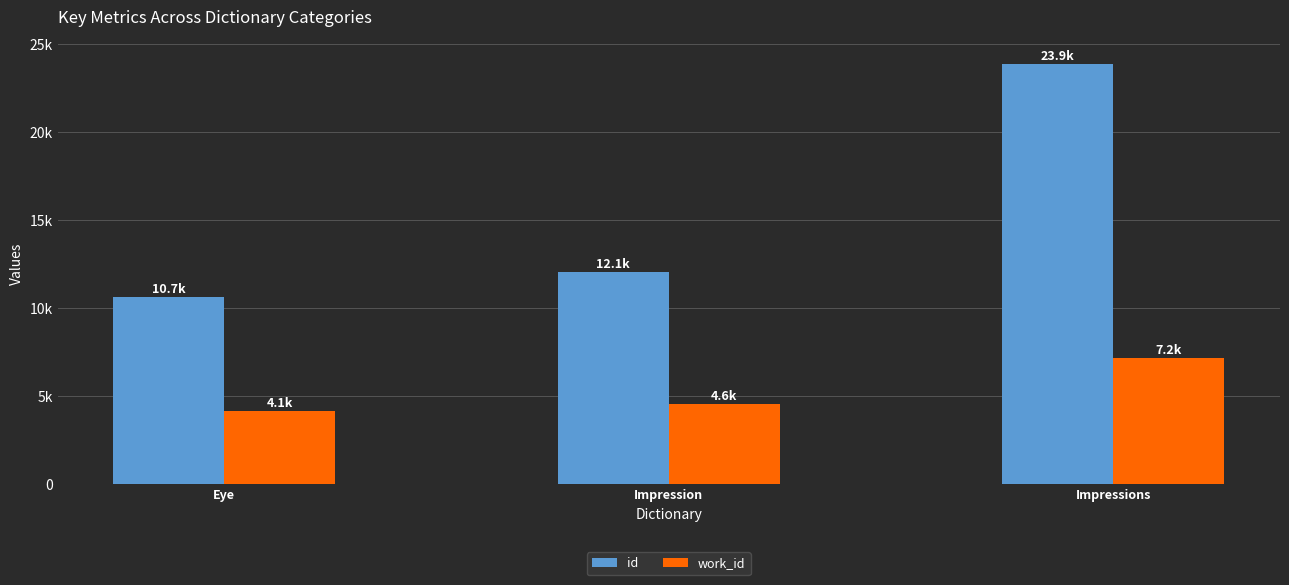

Rank the series by their maximum value, from lowest to highest.

work_id, id